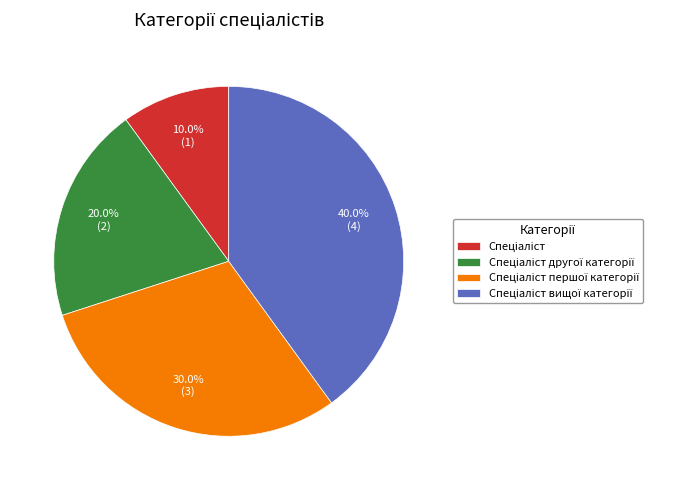

Is there a majority slice in this chart?

No